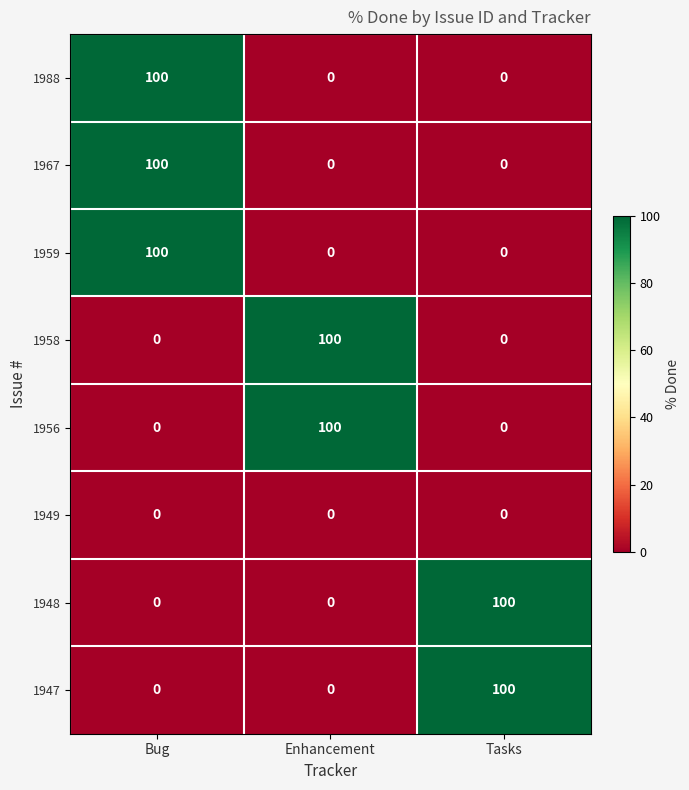

What is the spread (max minus min) of values at Bug?

100